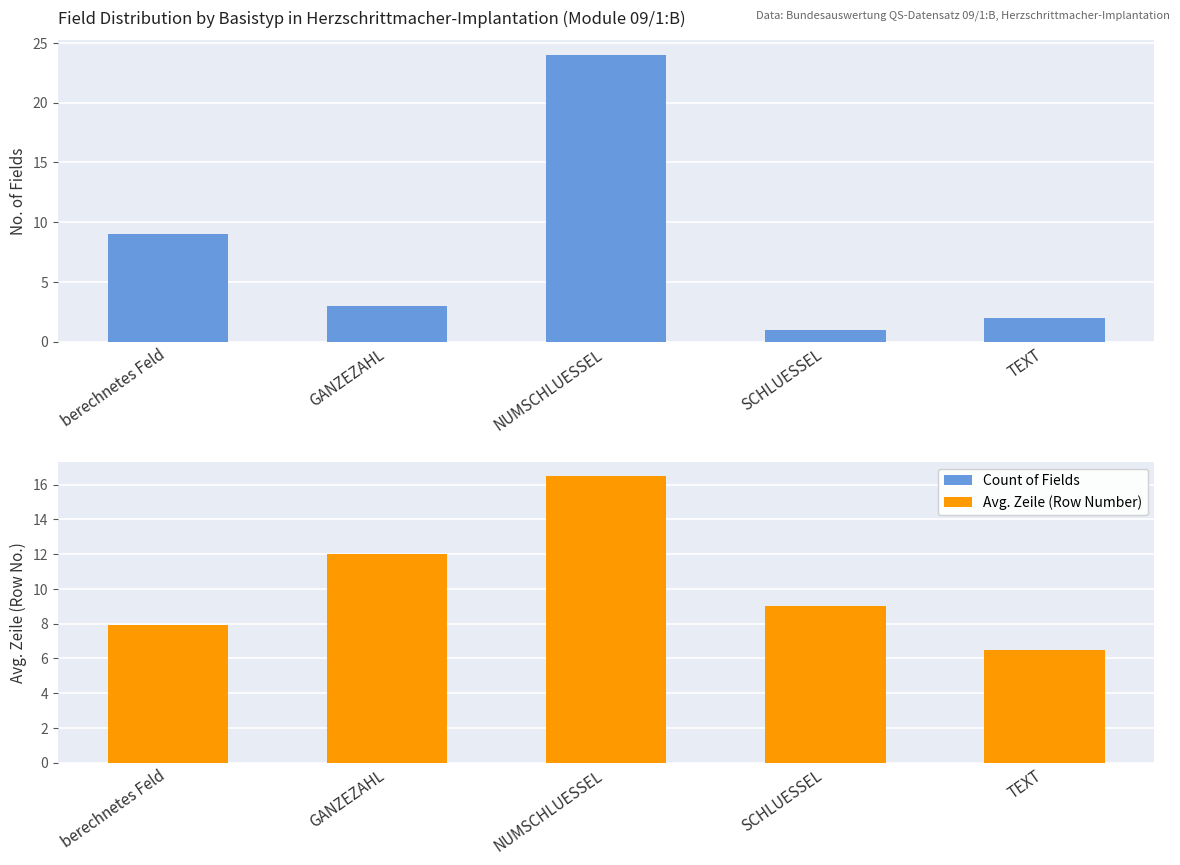

At which label is Count of Fields closest to 12?

berechnetes Feld